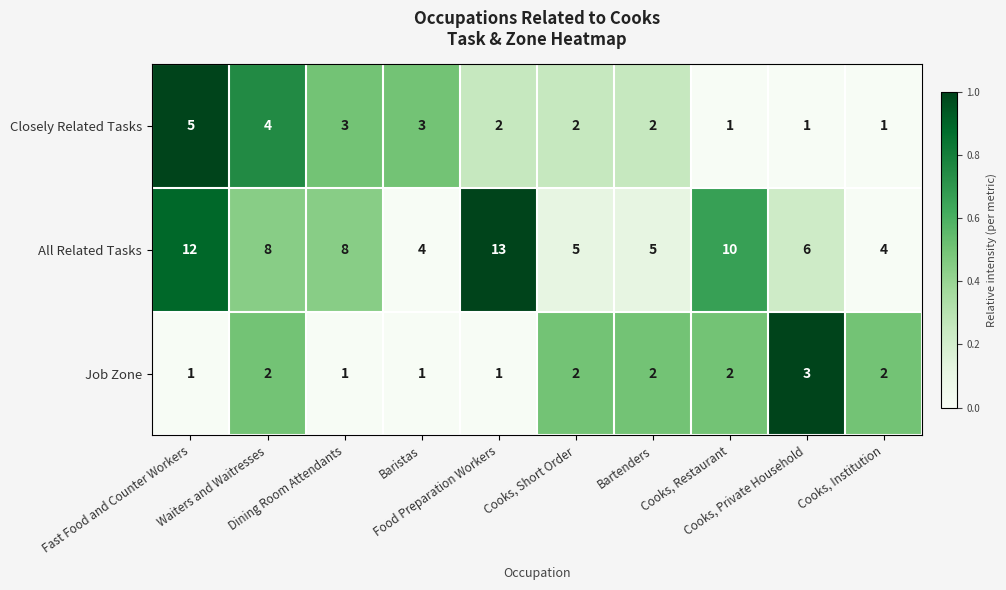

At which category is the sum across all series the highest?

Fast Food and Counter Workers